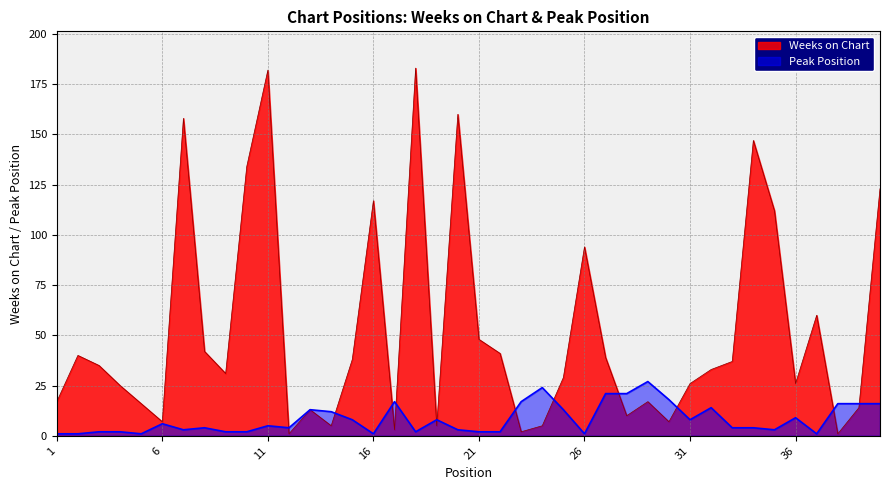

List the labels in order of Peak Position value, largest first.

29, 24, 27, 28, 30, 17, 23, 38, 39, 40, 32, 13, 25, 14, 36, 15, 19, 31, 6, 11, 8, 12, 33, 34, 7, 20, 35, 3, 4, 9, 10, 18, 21, 22, 1, 2, 5, 16, 26, 37